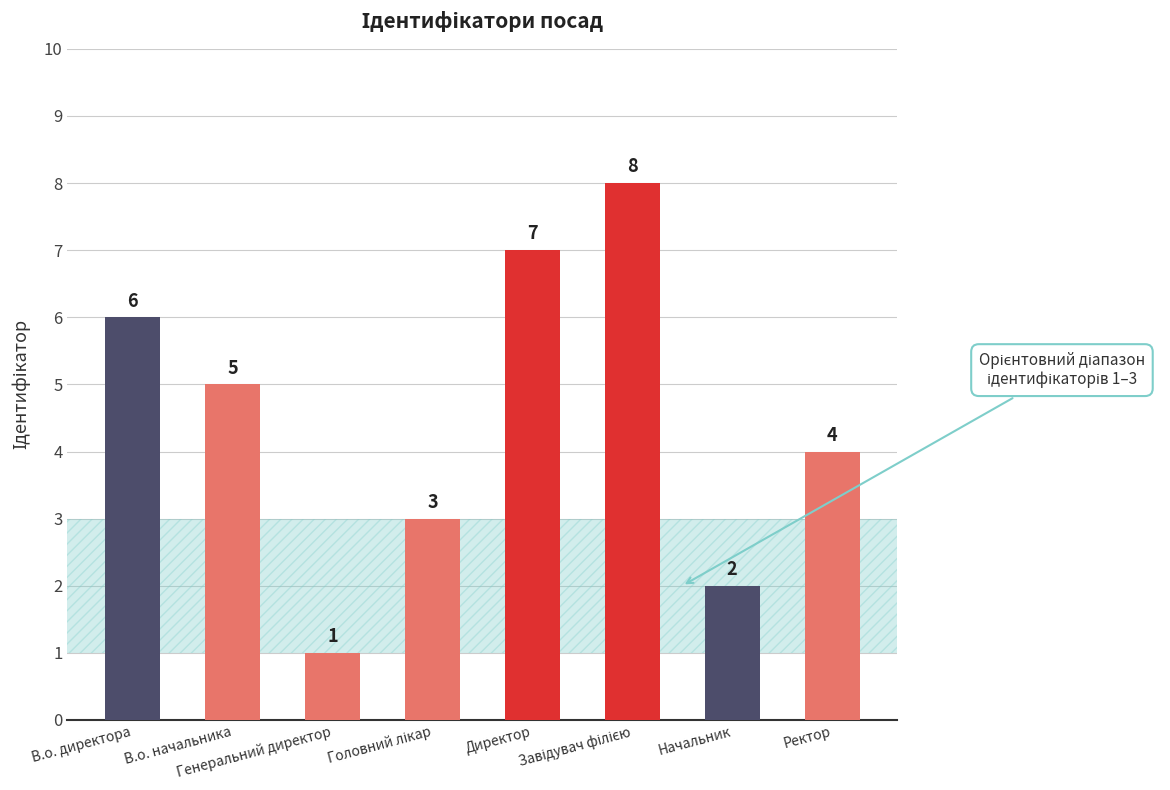

What is the difference between the maximum and second lowest values?

6